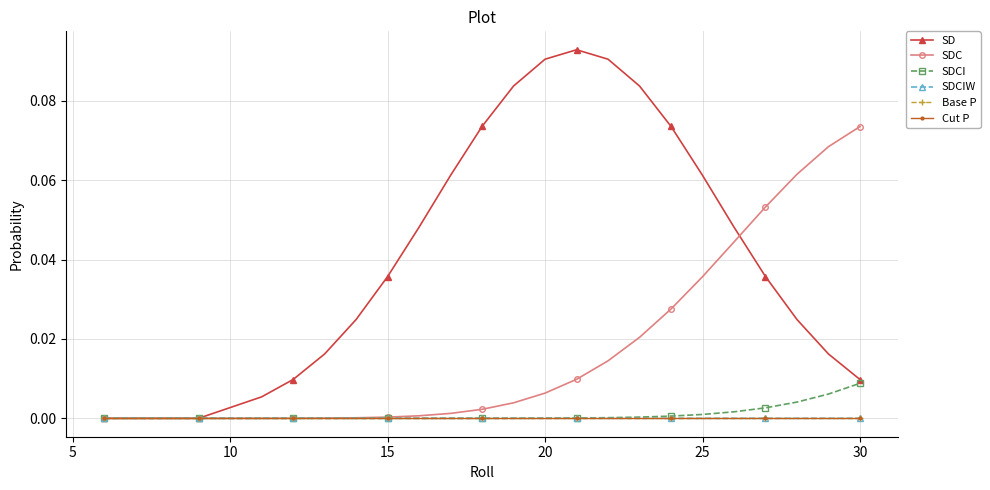

How many lines are shown in the chart?

6